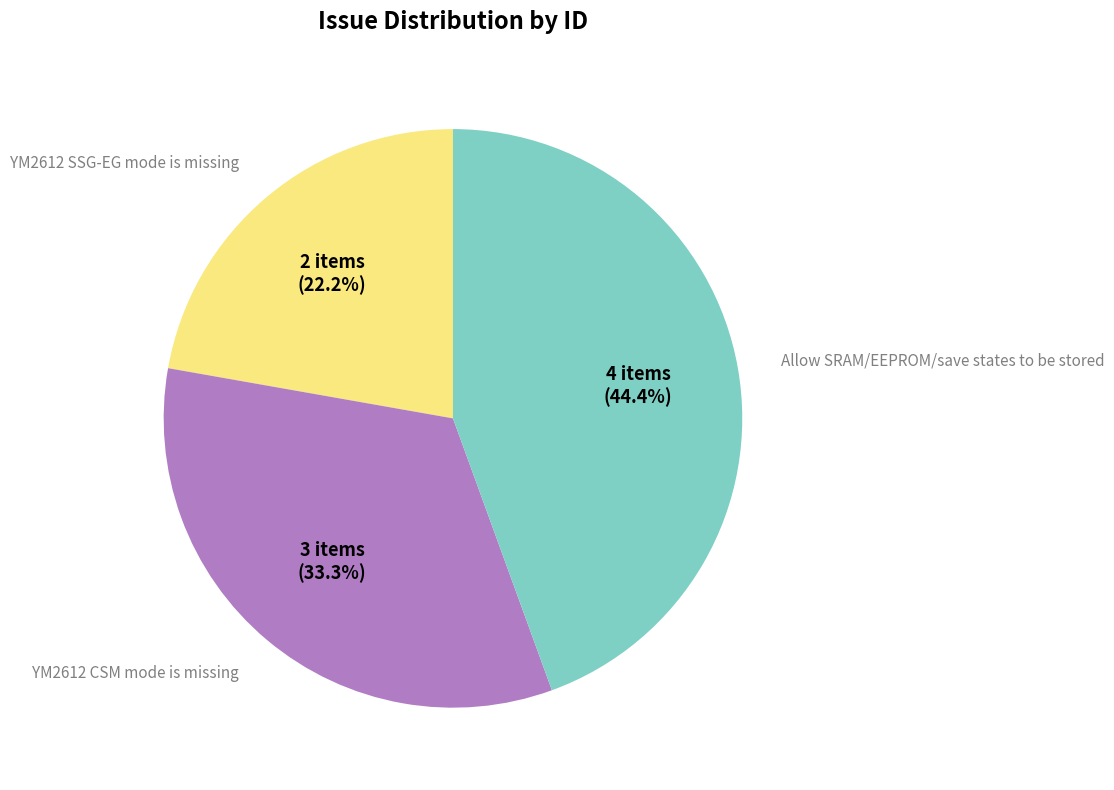

To the nearest percent, what is the combined percentage of Allow SRAM/EEPROM/save states to be stored and YM2612 CSM mode is missing?

78%